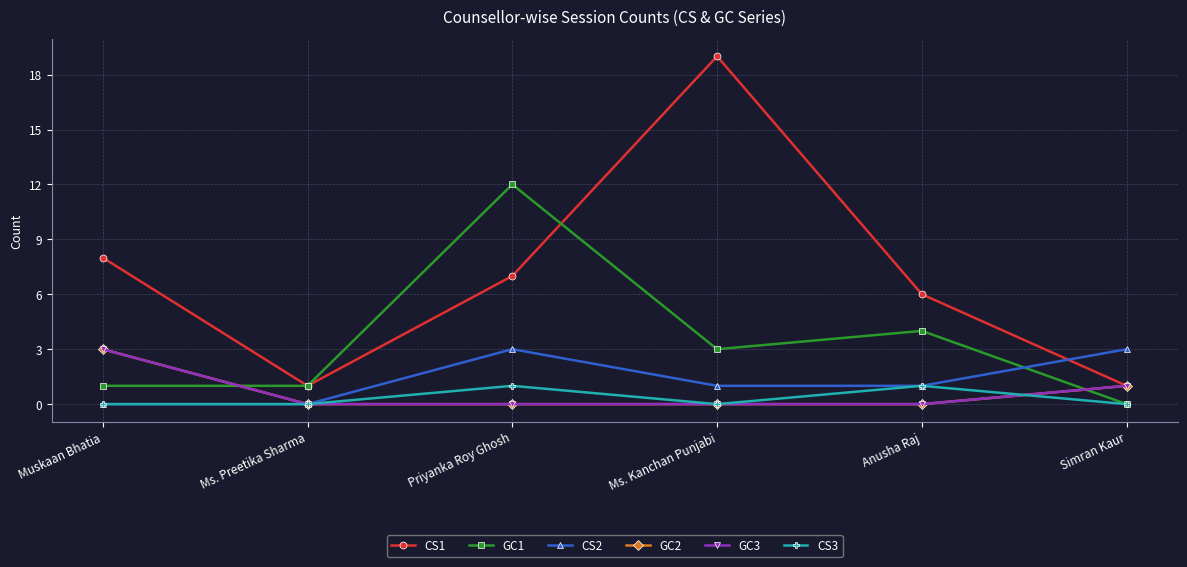

What is the value of the CS2 point at the 3rd from the left?

3